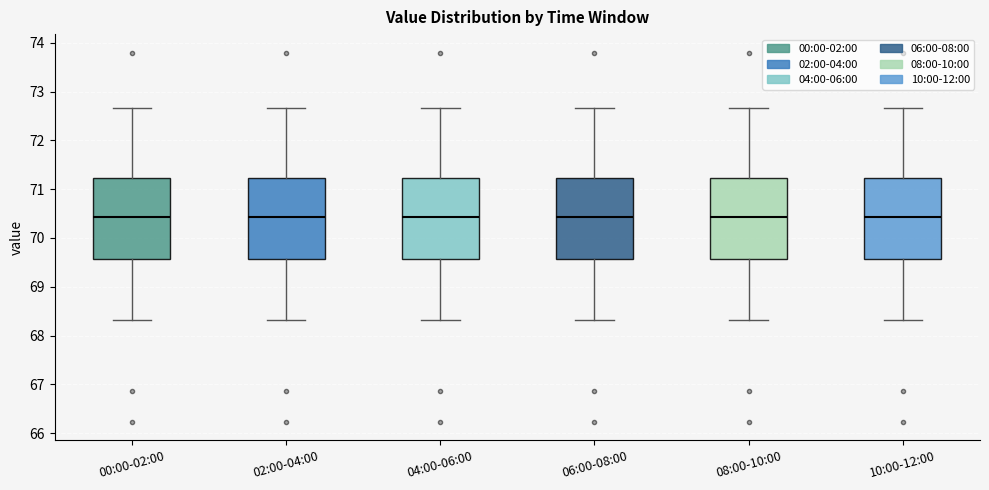

Reading left to right, transcribe this box plot: for each box, give where its median line is, the range the box spans, and where its two whiskers end, as read against the y-axis. The values are not printed on the chart, so give them approximately, as read against the axis.

00:00-02:00: median 70.4, box 69.6 to 71.2, whiskers 68.3 to 72.7
02:00-04:00: median 70.4, box 69.6 to 71.2, whiskers 68.3 to 72.7
04:00-06:00: median 70.4, box 69.6 to 71.2, whiskers 68.3 to 72.7
06:00-08:00: median 70.4, box 69.6 to 71.2, whiskers 68.3 to 72.7
08:00-10:00: median 70.4, box 69.6 to 71.2, whiskers 68.3 to 72.7
10:00-12:00: median 70.4, box 69.6 to 71.2, whiskers 68.3 to 72.7